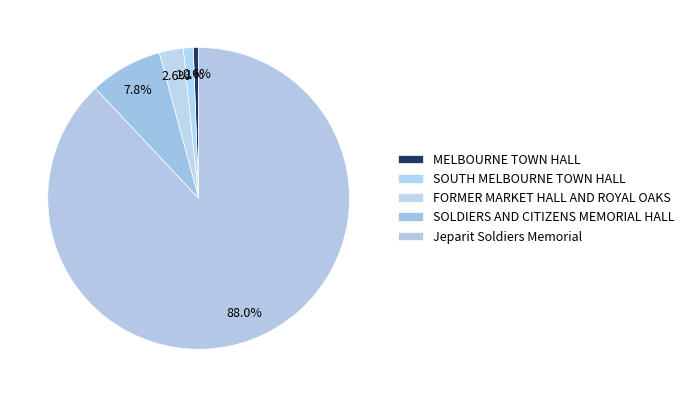

The SOUTH MELBOURNE TOWN HALL slice represents 11% of the pie. True or false?

False